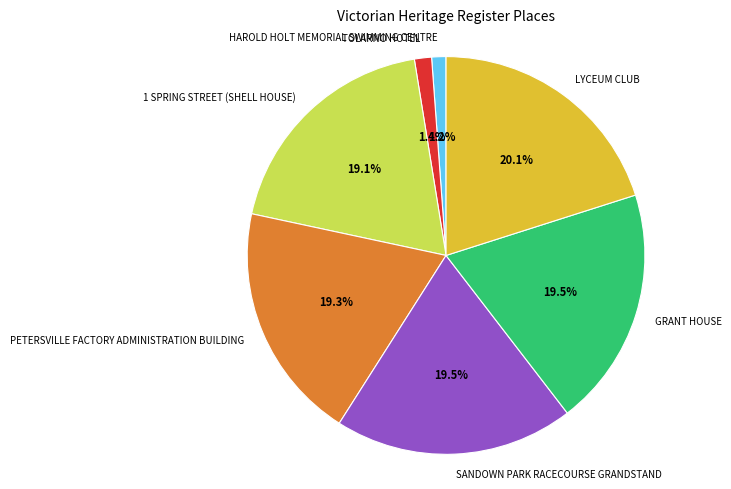

How many slices are in this pie chart?

7